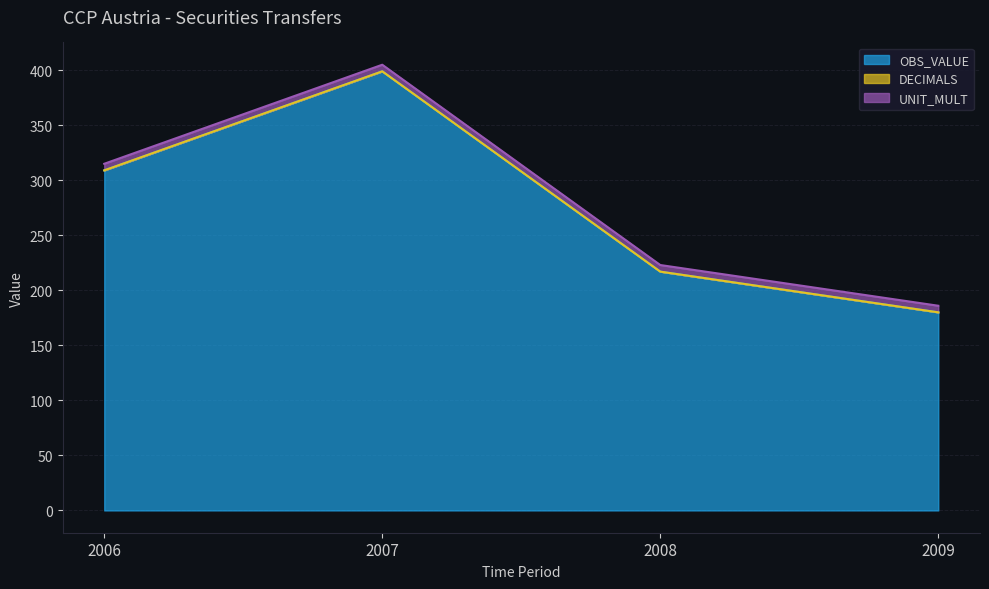

What is the total value across all series at 2007?

405